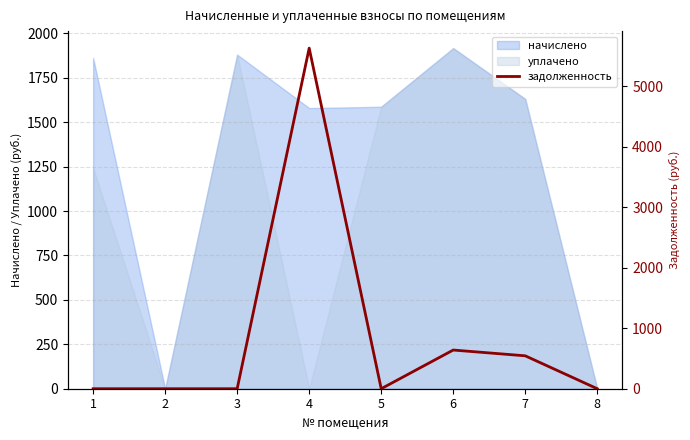

The chart shows a value of 543.8 at 7. True or false?

True